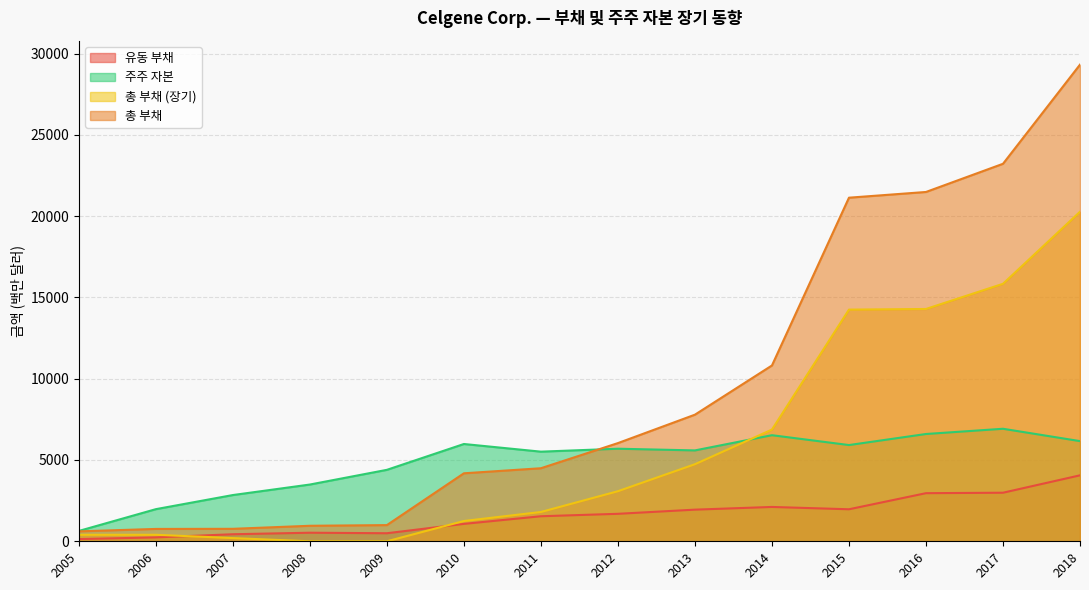

Which series has the widest spread of values?

총 부채